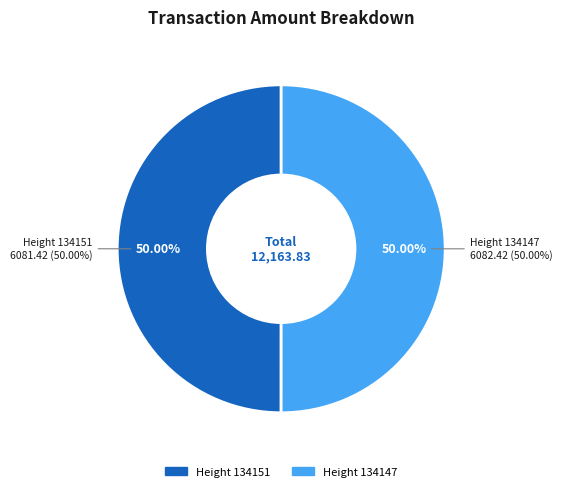

What is the change in value from 134151 to 134147?

+1.0